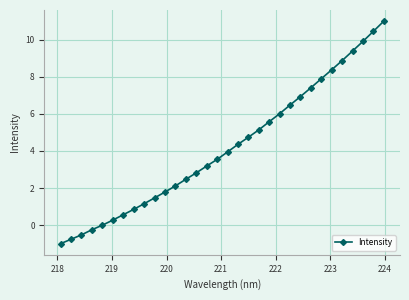

What is the average value?

4.2